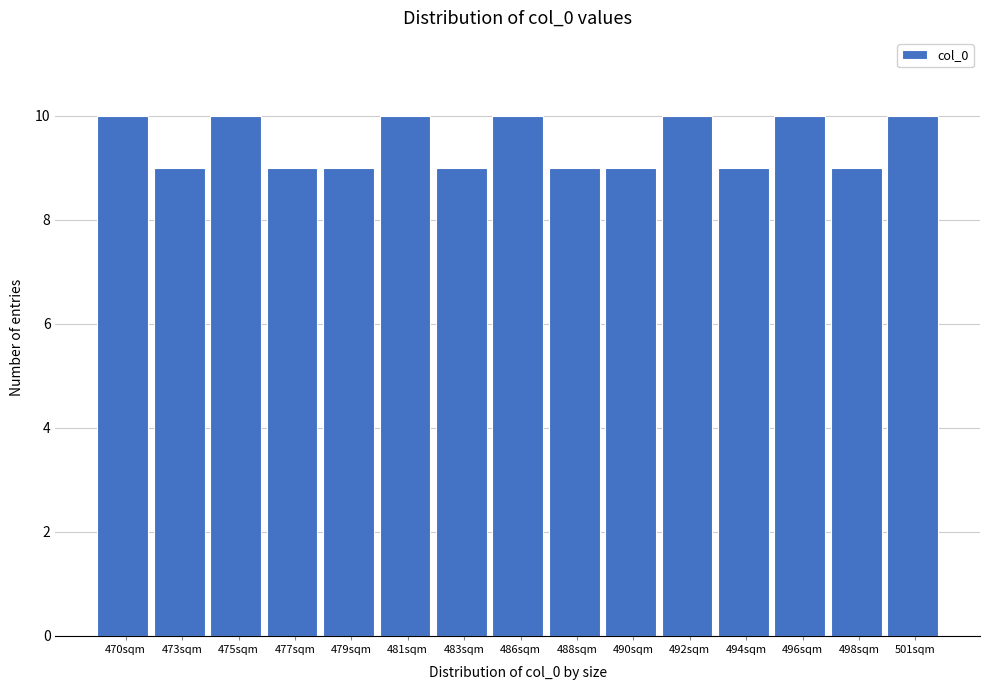

Reading right to left, list all the values displayed in this chart.

501sqm=10	498sqm=9	496sqm=10	494sqm=9	492sqm=10	490sqm=9	488sqm=9	486sqm=10	483sqm=9	481sqm=10	479sqm=9	477sqm=9	475sqm=10	473sqm=9	470sqm=10